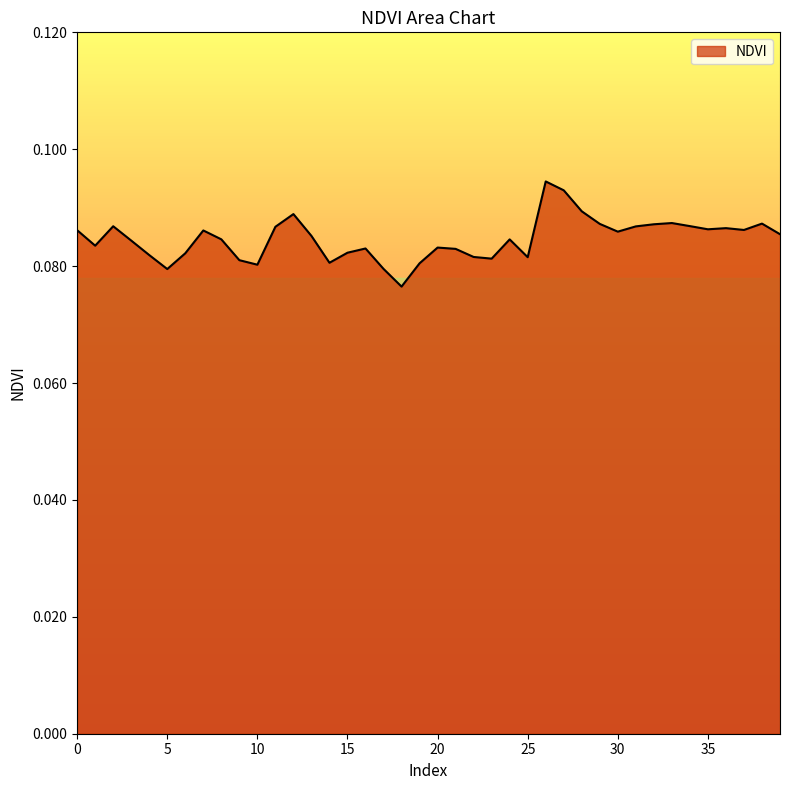

Does the chart have visible grid lines?

No